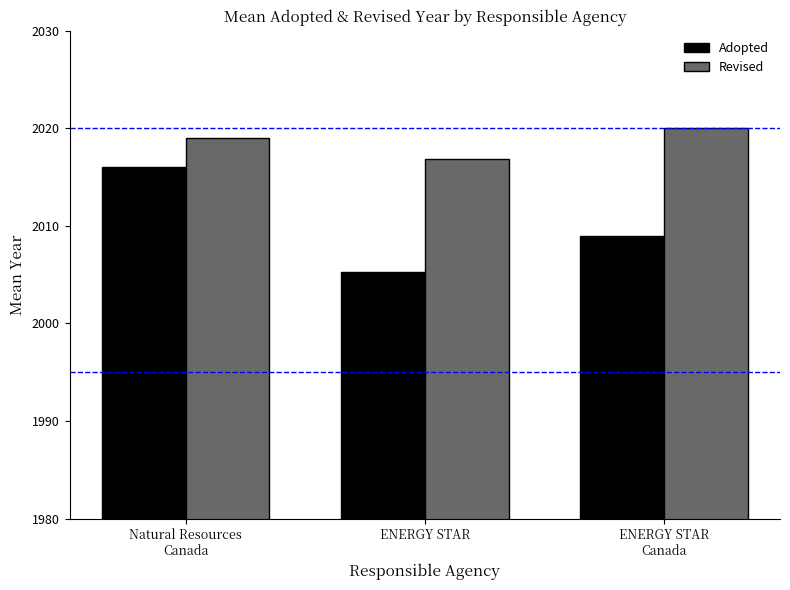

Which series changed the most between Natural Resources
Canada and ENERGY STAR?

Adopted